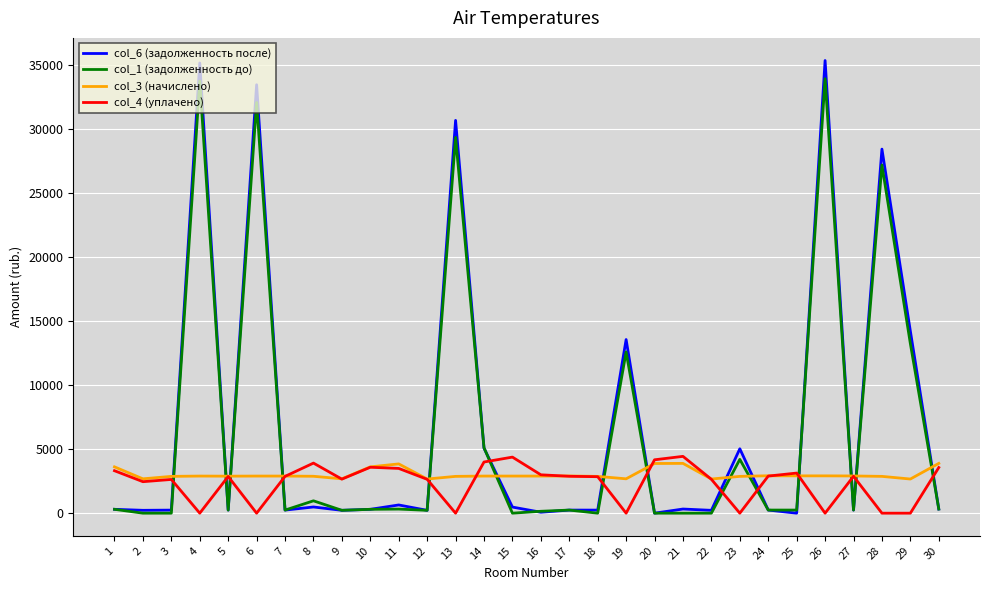

What is the highest value of the col_4 (уплачено) series?

4441.4